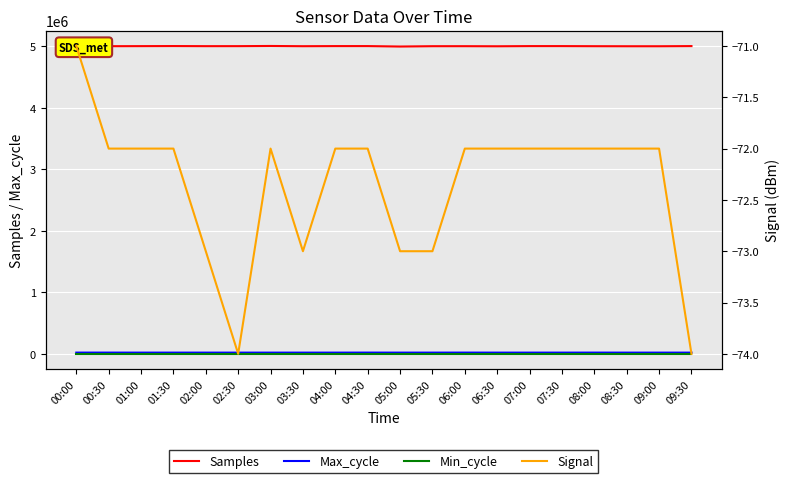

Which series has the largest total across all categories?

Samples